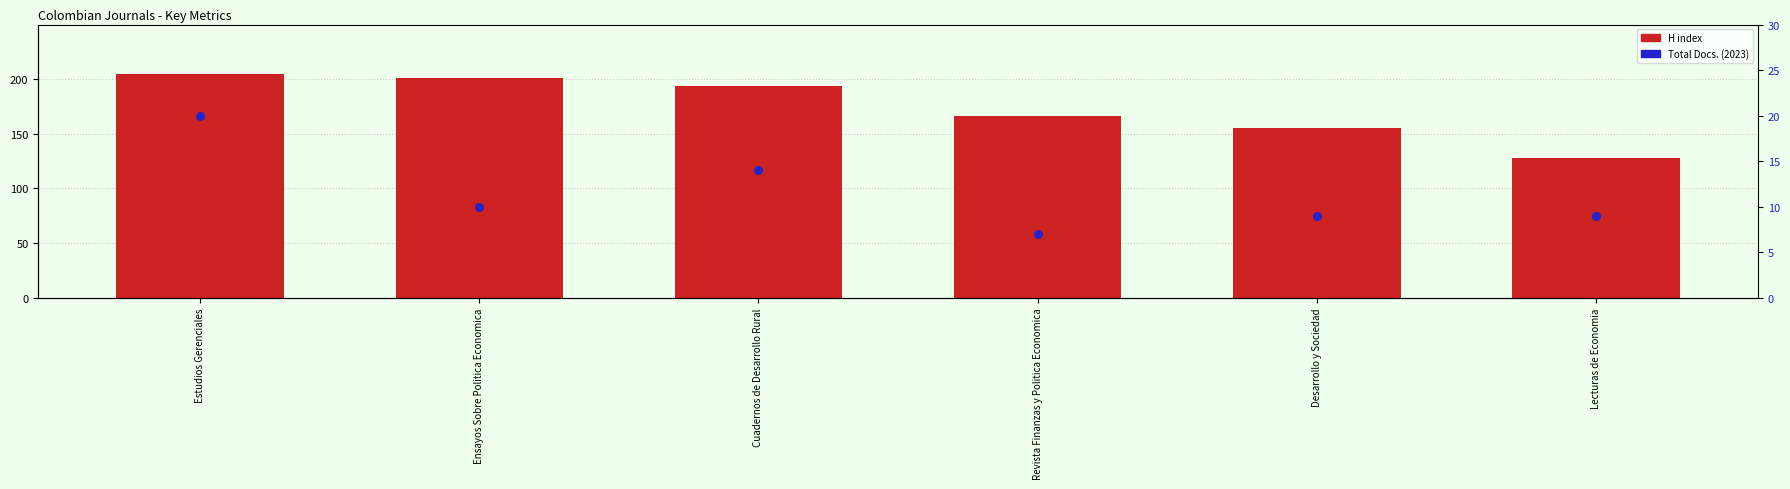

Is the value of Total Docs. (2023) at Estudios Gerenciales greater than the value of H index at Estudios Gerenciales?

No